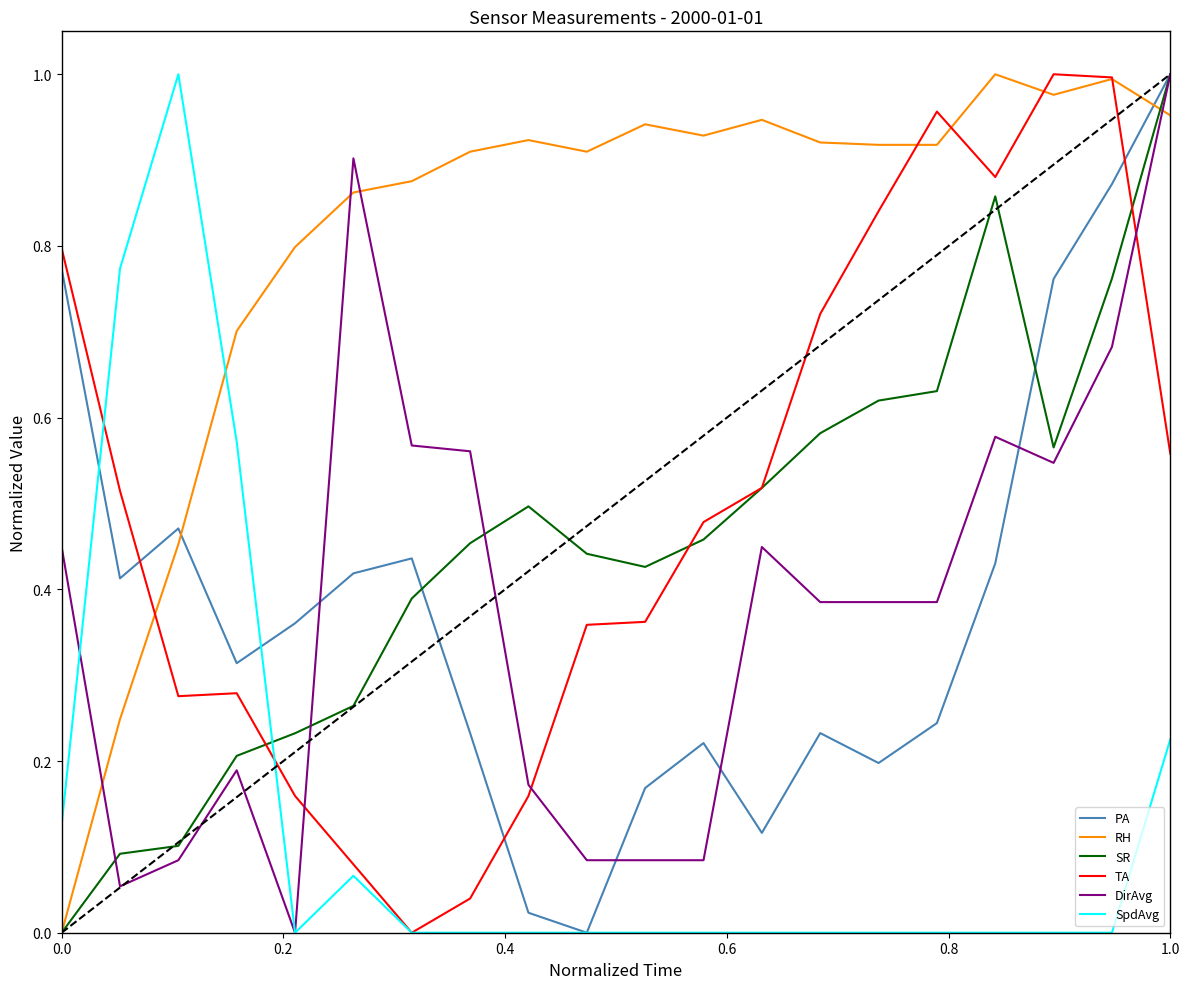

True or false: SpdAvg and TA intersect in this chart.

True